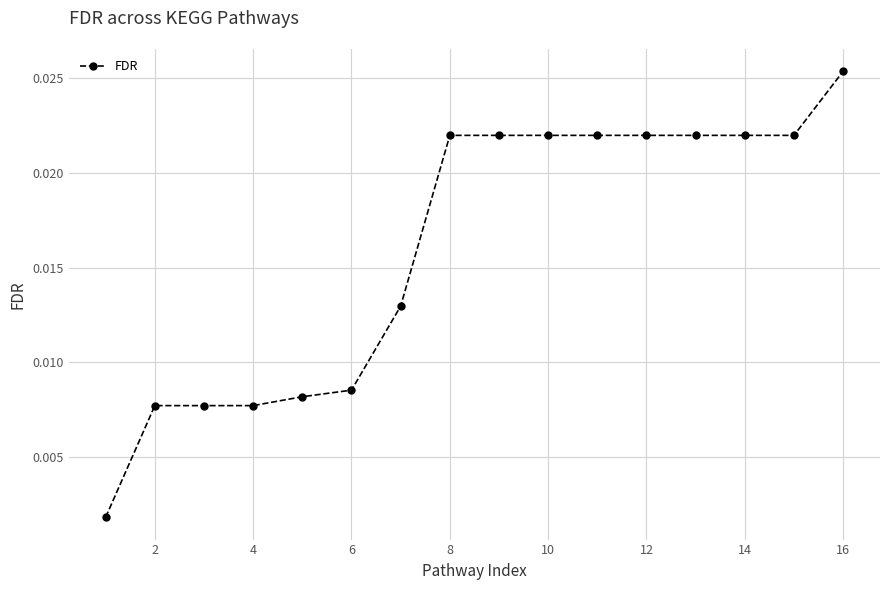

What is the sum of all values?

0.3